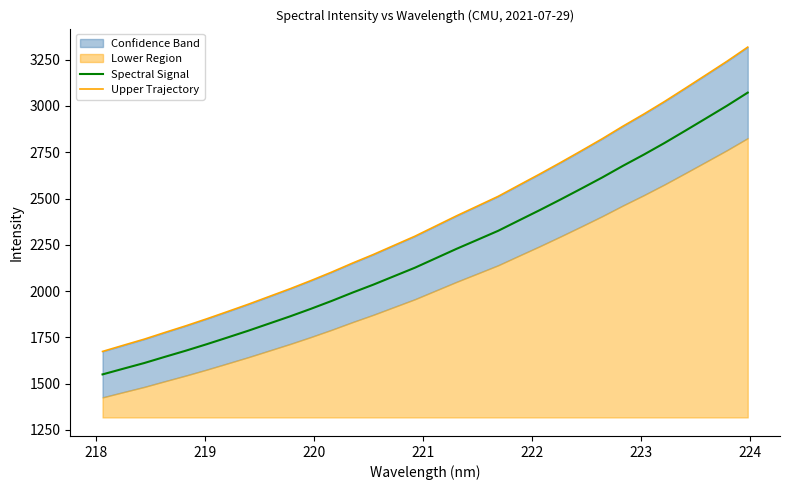

Is the value of Spectral Signal at 223 greater than the value of Upper Trajectory at 17?

No